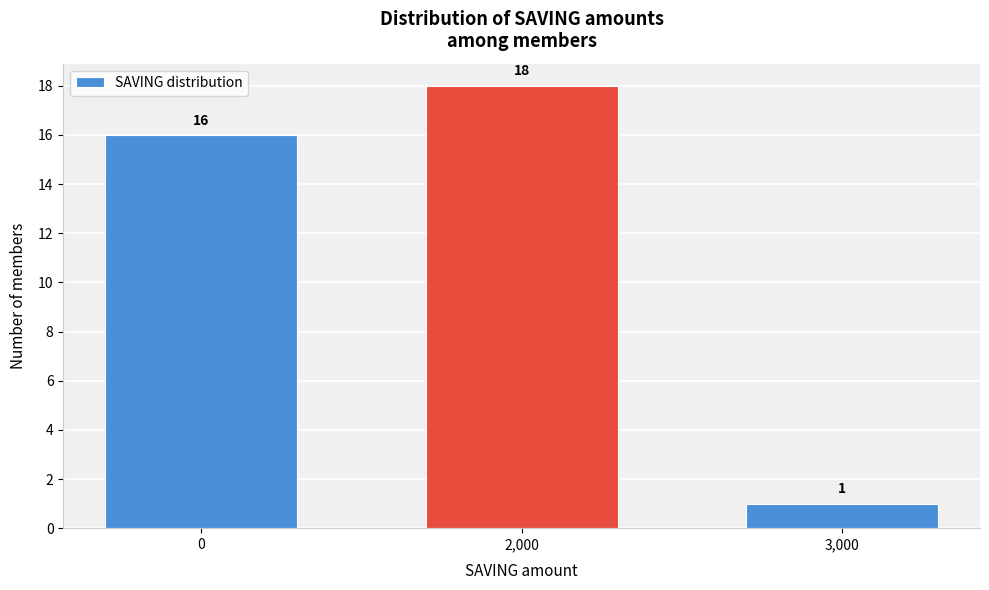

Reading left to right, extract all data points from this chart.

16	18	1